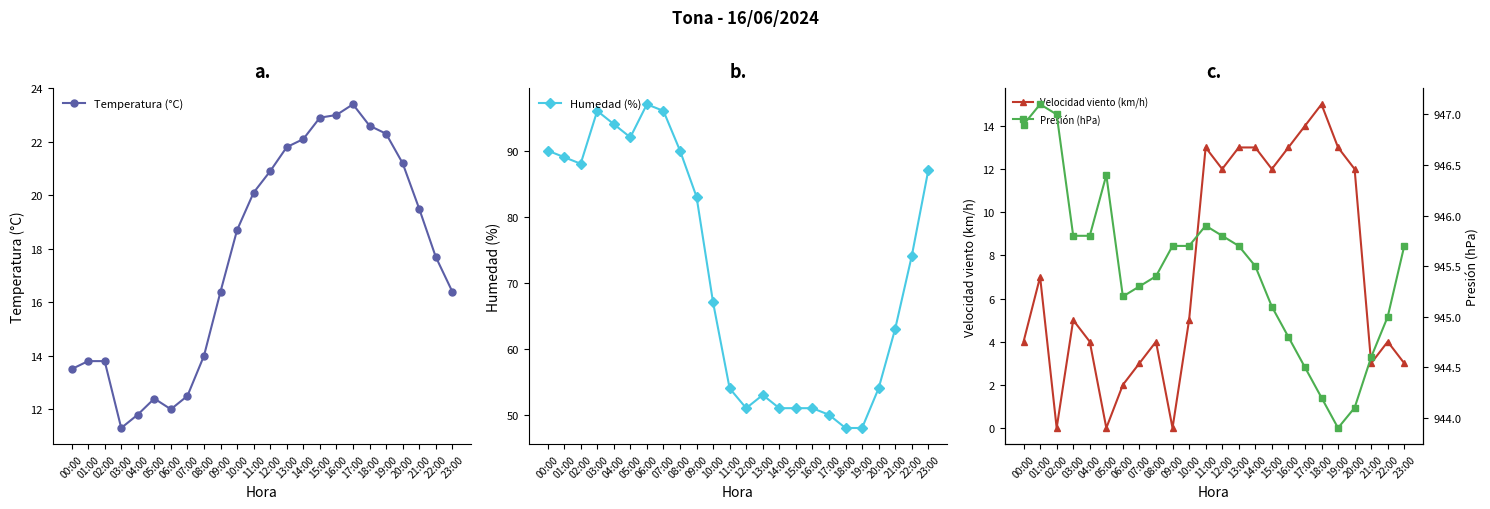

What is the difference between the maximum and minimum values in the Humedad (%) series?

49